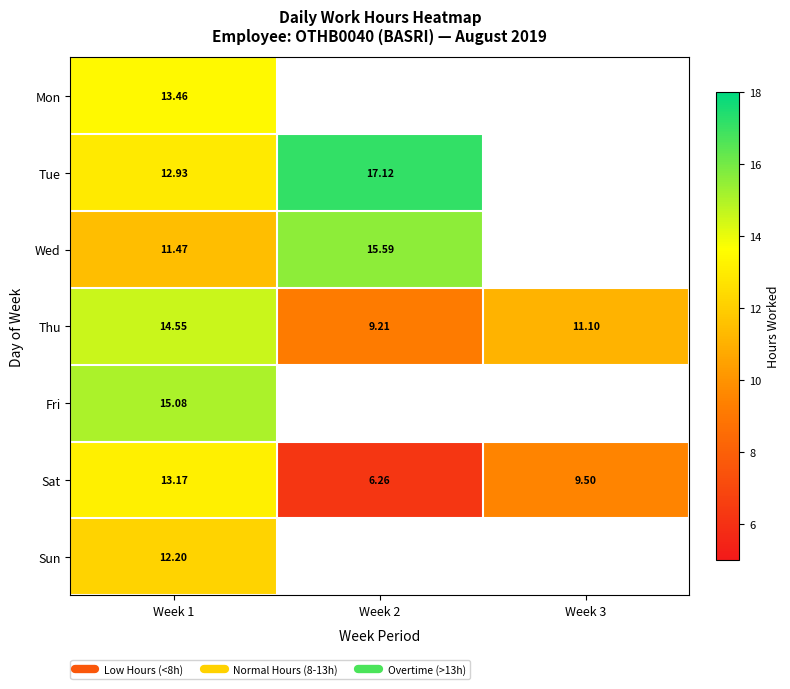

List the labels in order of Sun value, largest first.

Week 1, Week 2, Week 3